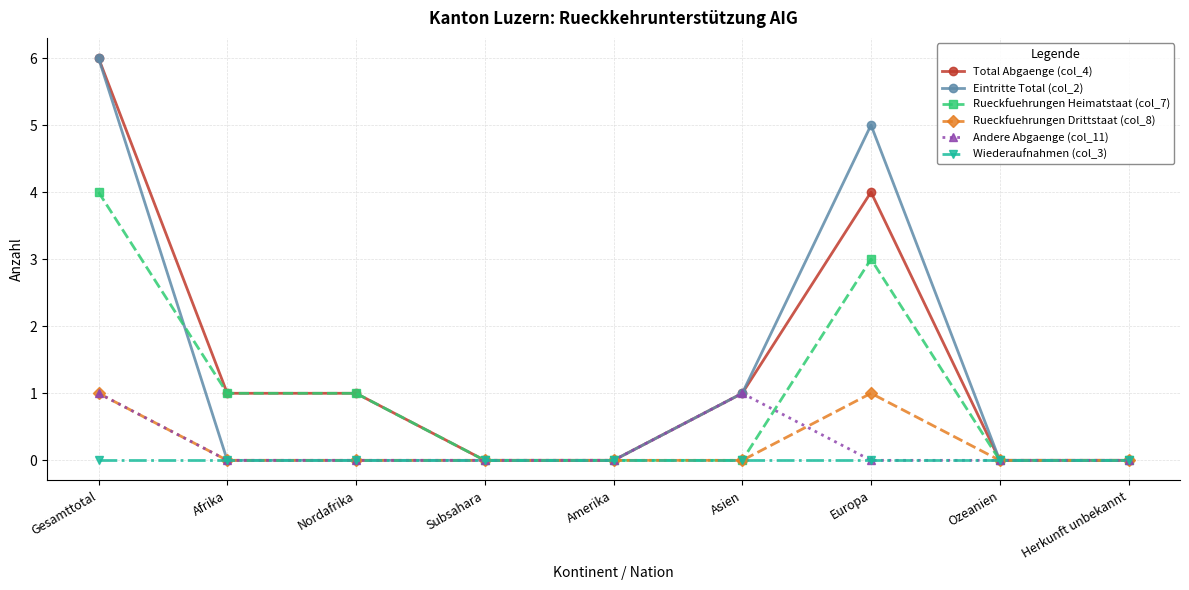

True or false: Total Abgaenge (col_4) has a value of 0 at Subsahara.

True